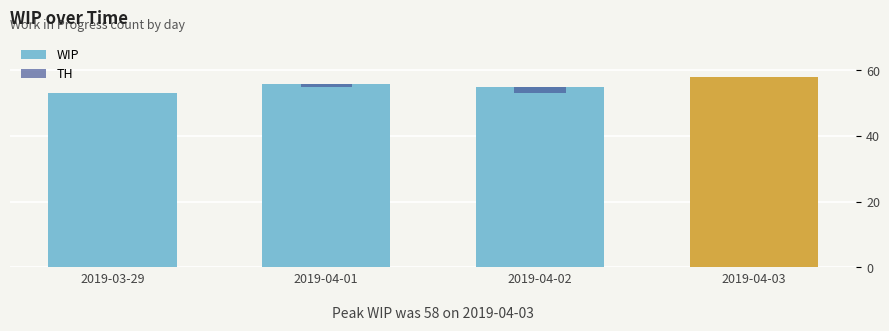

Which category has the highest value across all series?

2019-04-03